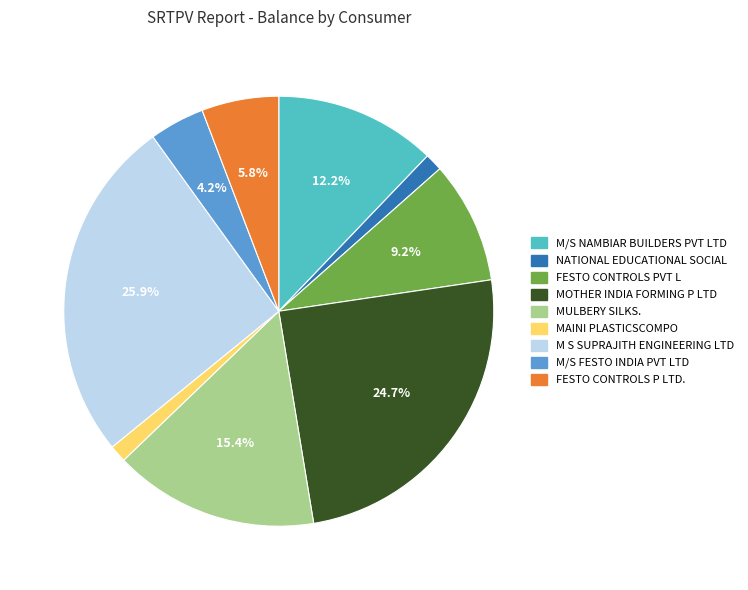

Which slice is the largest?

M S SUPRAJITH ENGINEERING LTD